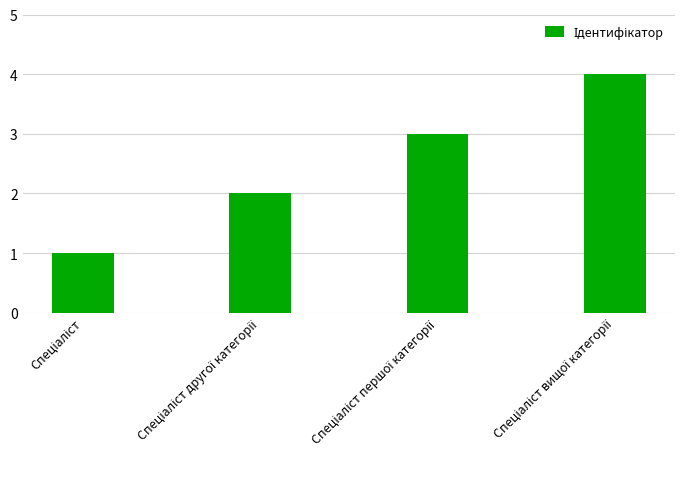

What is the smallest value displayed?

1